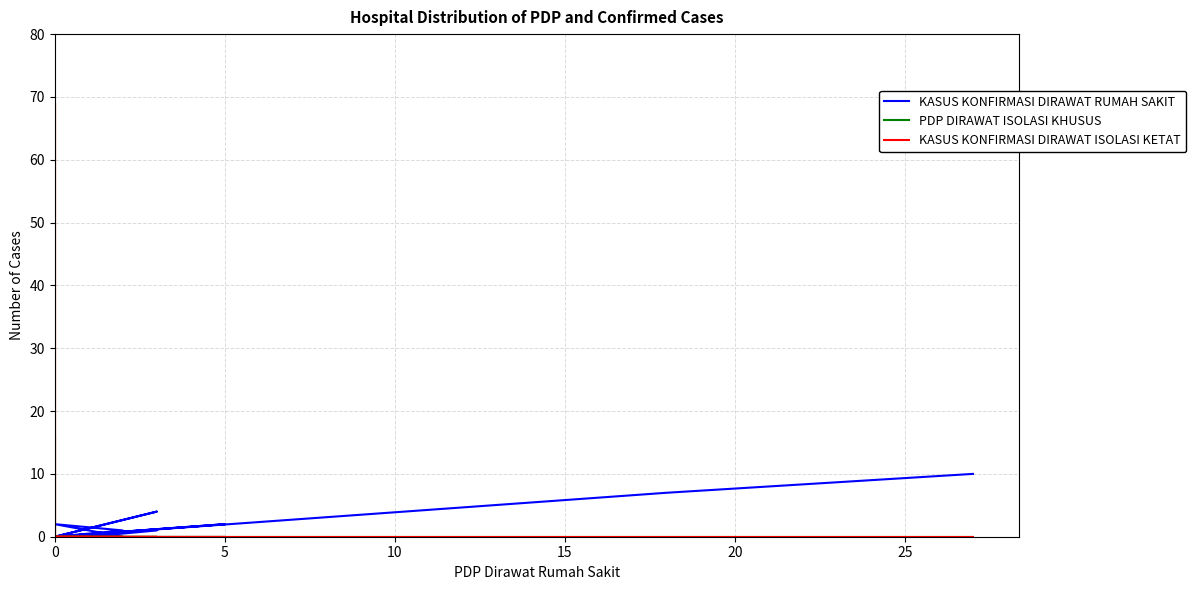

Is this an area chart (filled region under the line)?

No